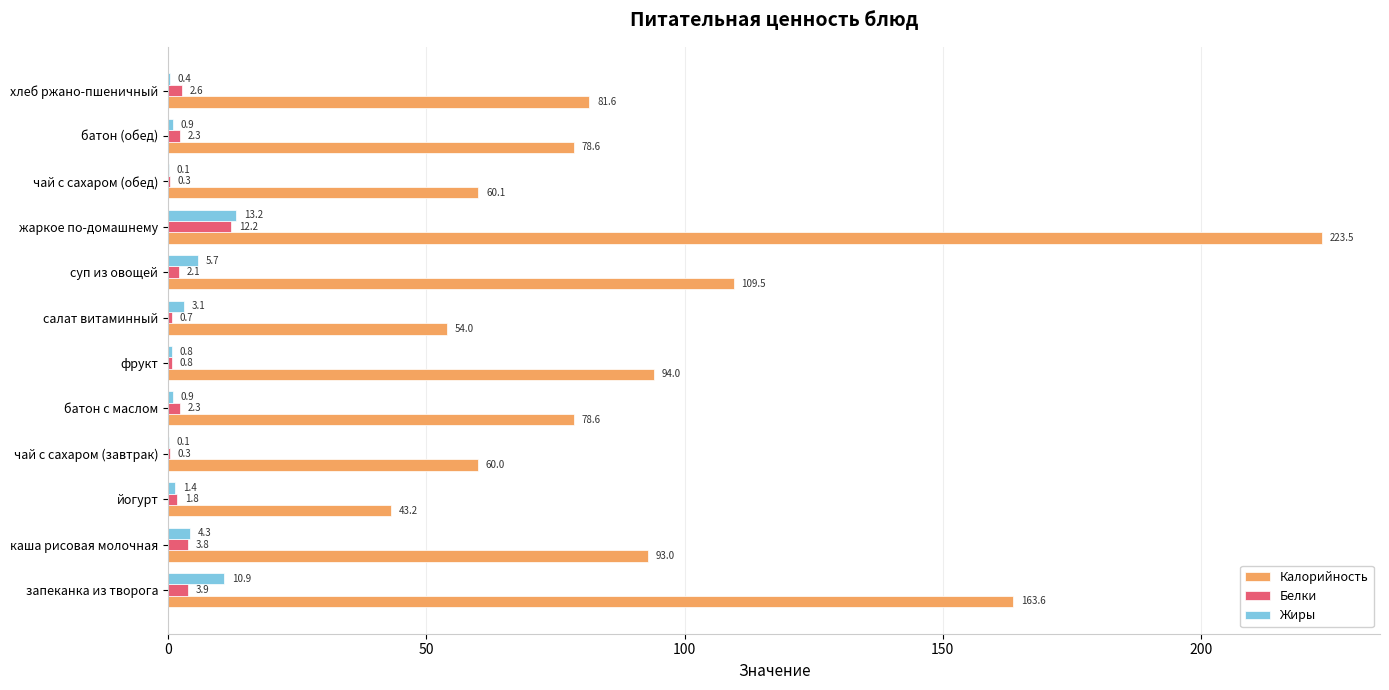

At which category is the sum across all series the highest?

жаркое по-домашнему